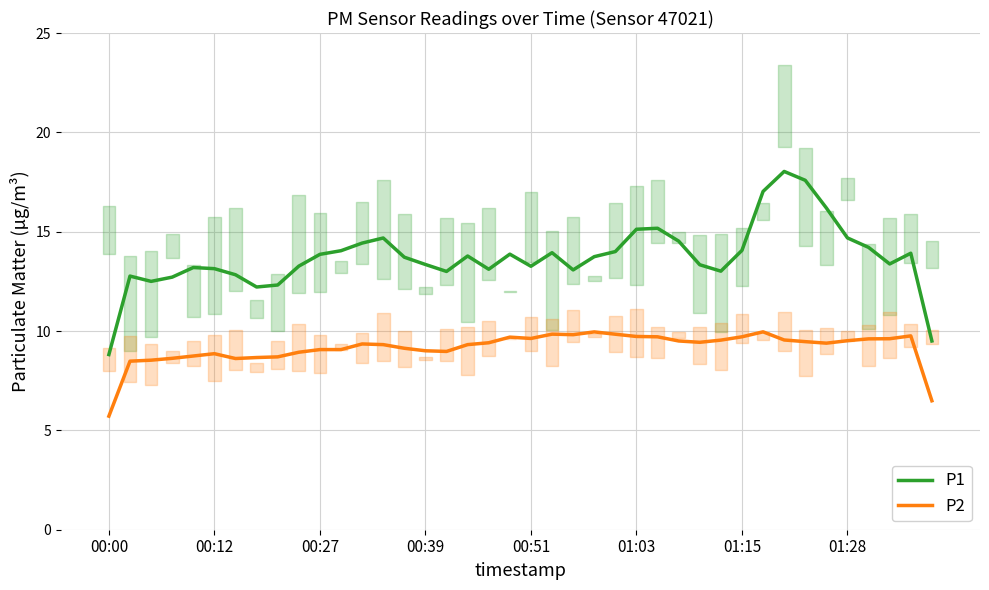

The value of P1 at 01:15 is 3.4. True or false?

False